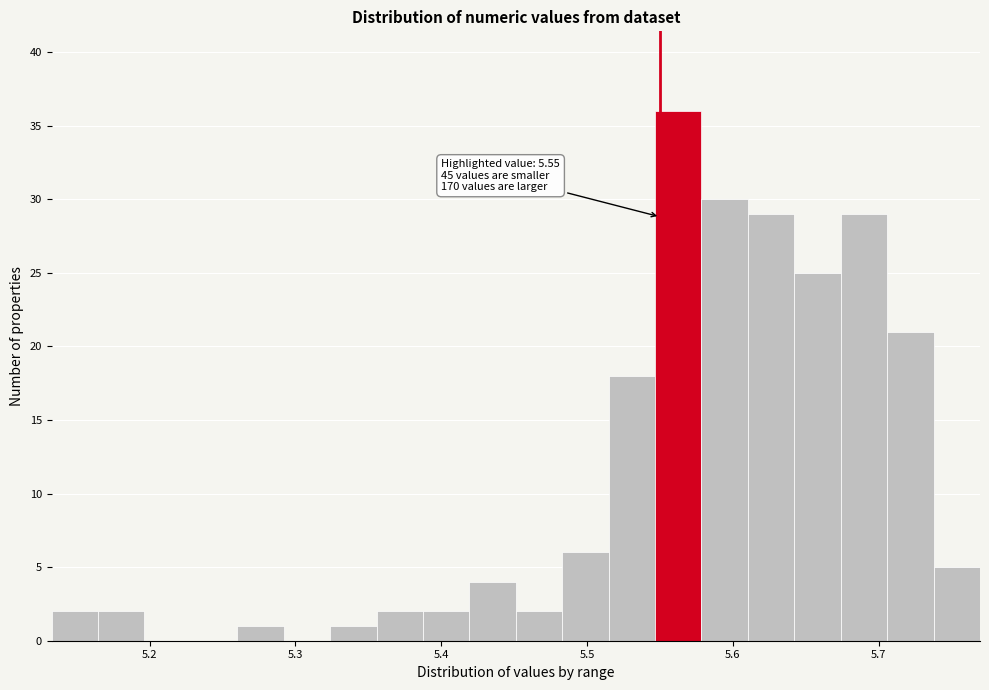

Read against the x-axis, roughly where is the centre of the tallest bar?

5.56